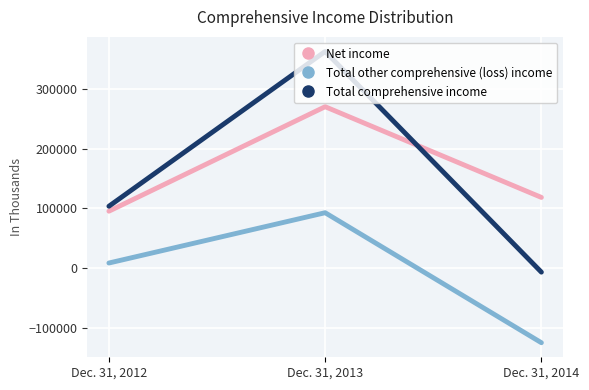

How many lines are shown in the chart?

3